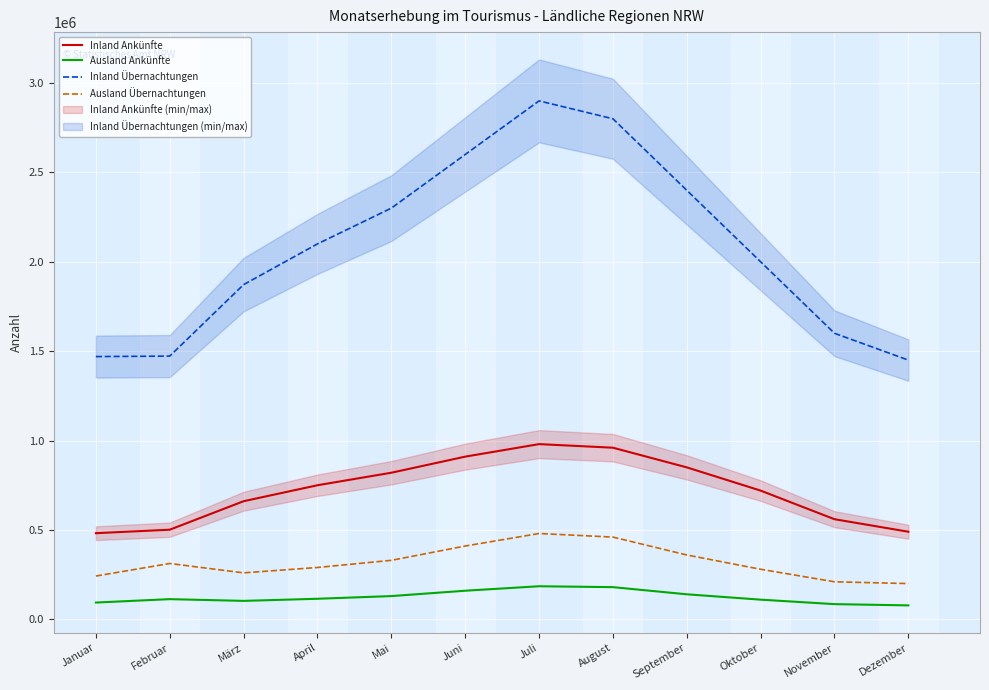

True or false: Ausland Ankünfte and Inland Übernachtungen cross at least once.

False